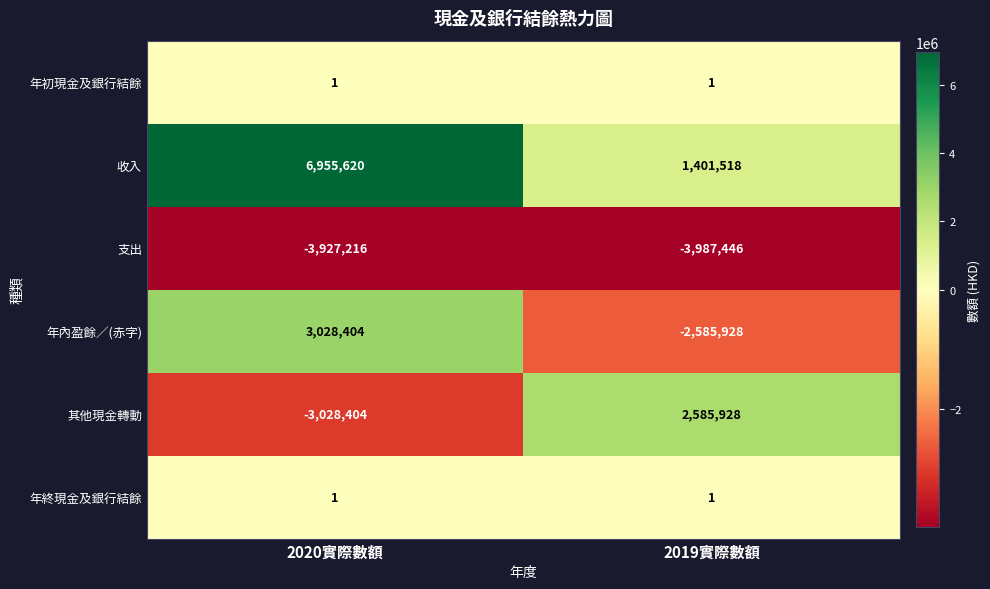

How many series are shown in this chart?

6